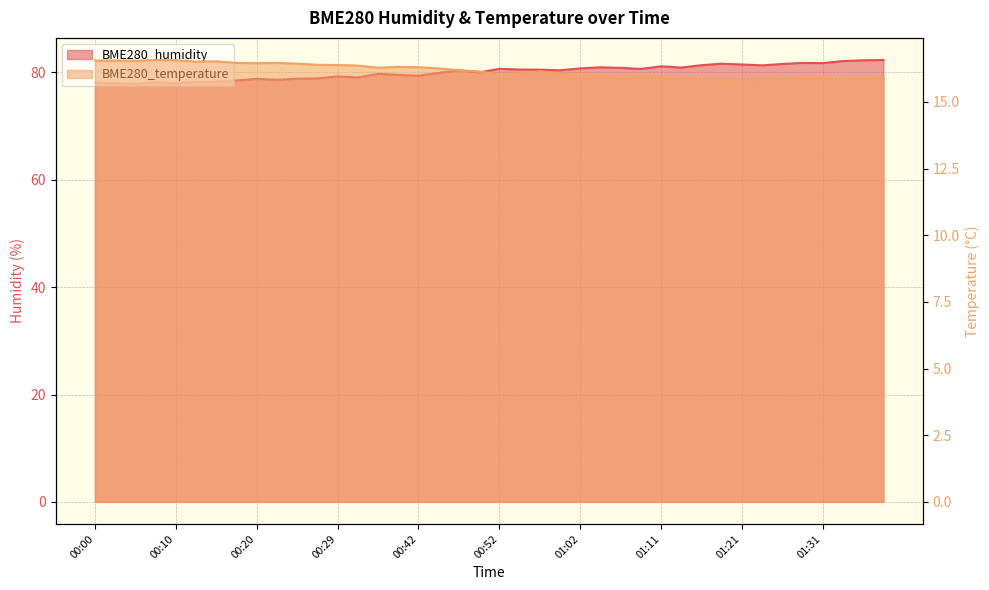

What is the approximate value of BME280_humidity at 01:19?

81.6